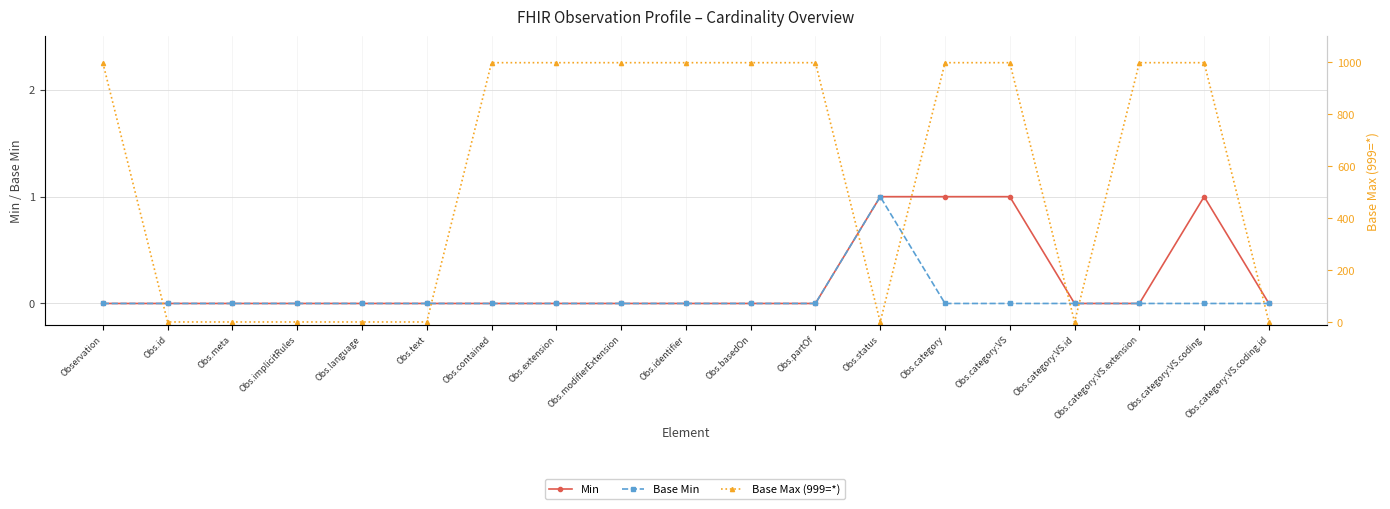

The Base Min series shows -1 at Obs.basedOn. True or false?

False